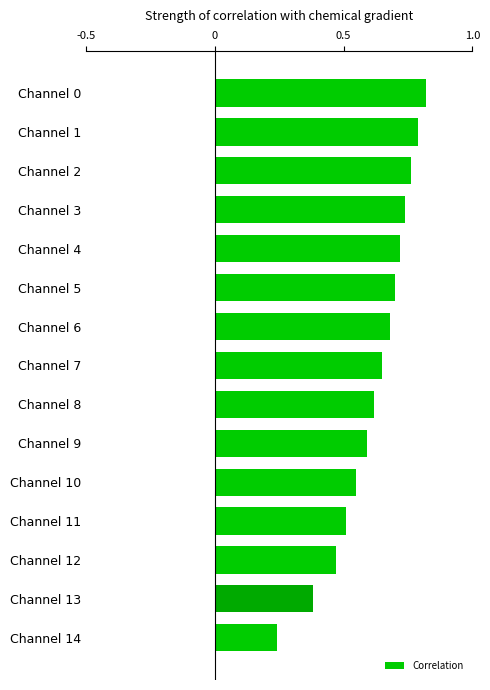

Which has a higher value, Channel 2 or Channel 14?

Channel 2